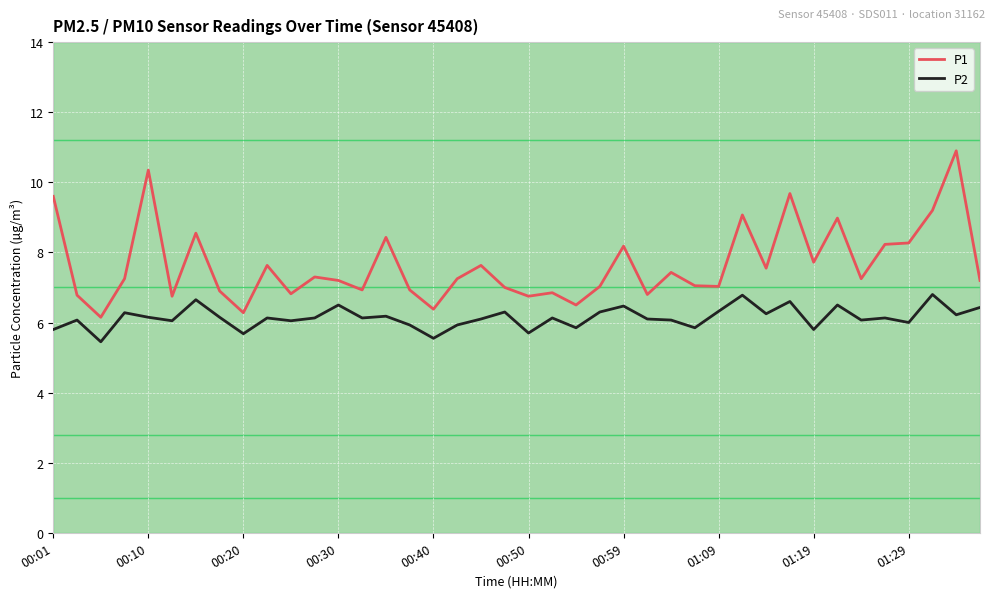

True or false: P1 and P2 intersect in this chart.

False